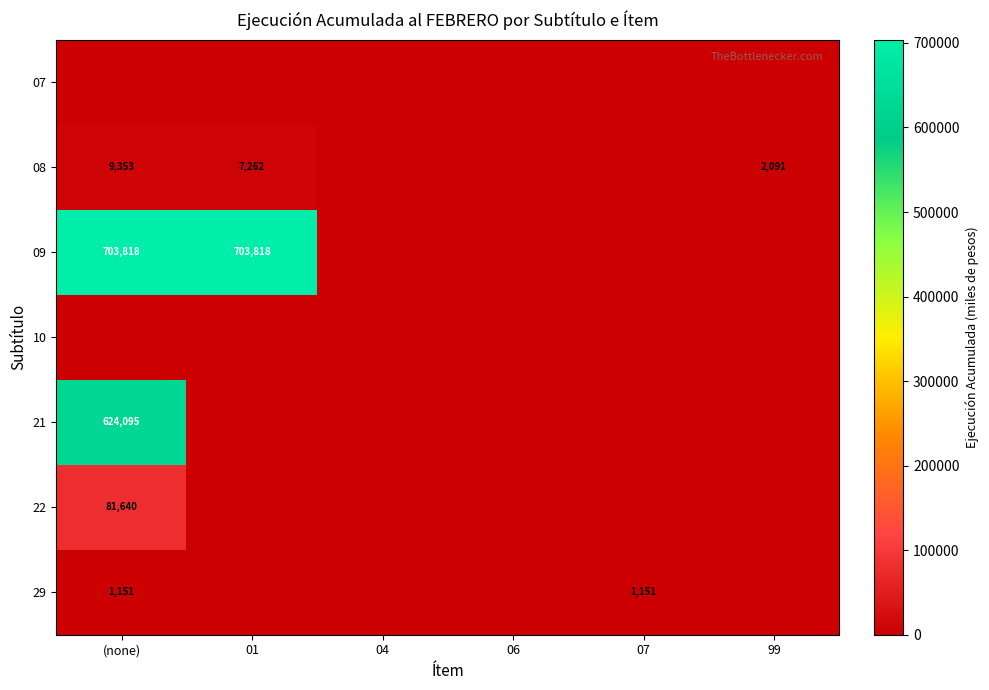

The value of 09 at 01 is 188112. True or false?

False